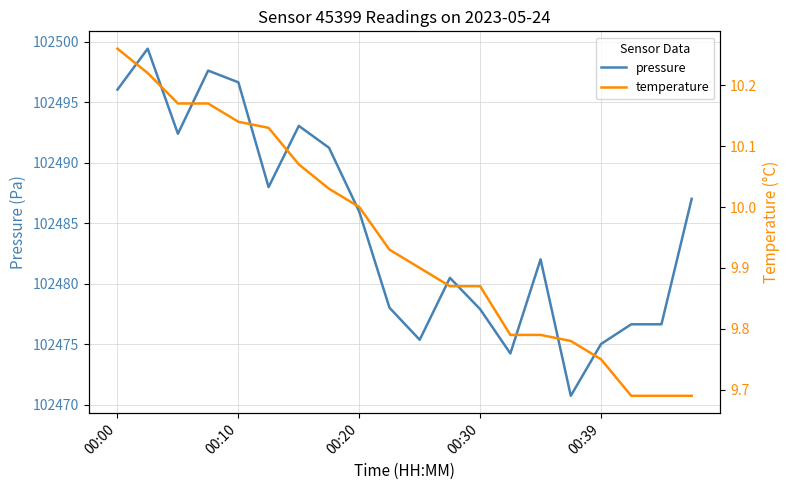

Is it true that pressure equals 102496.1 at 00:00?

True